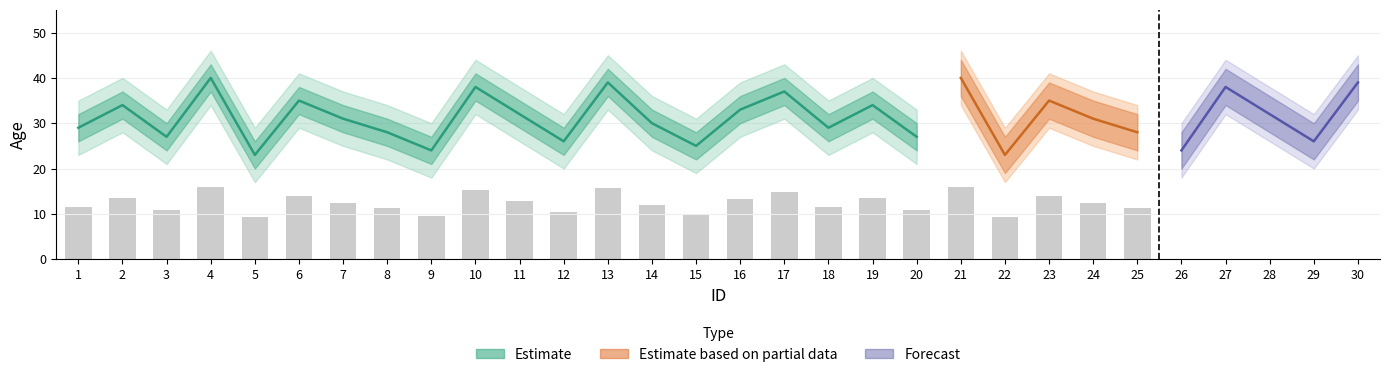

Which label corresponds to the largest value in the chart?

4